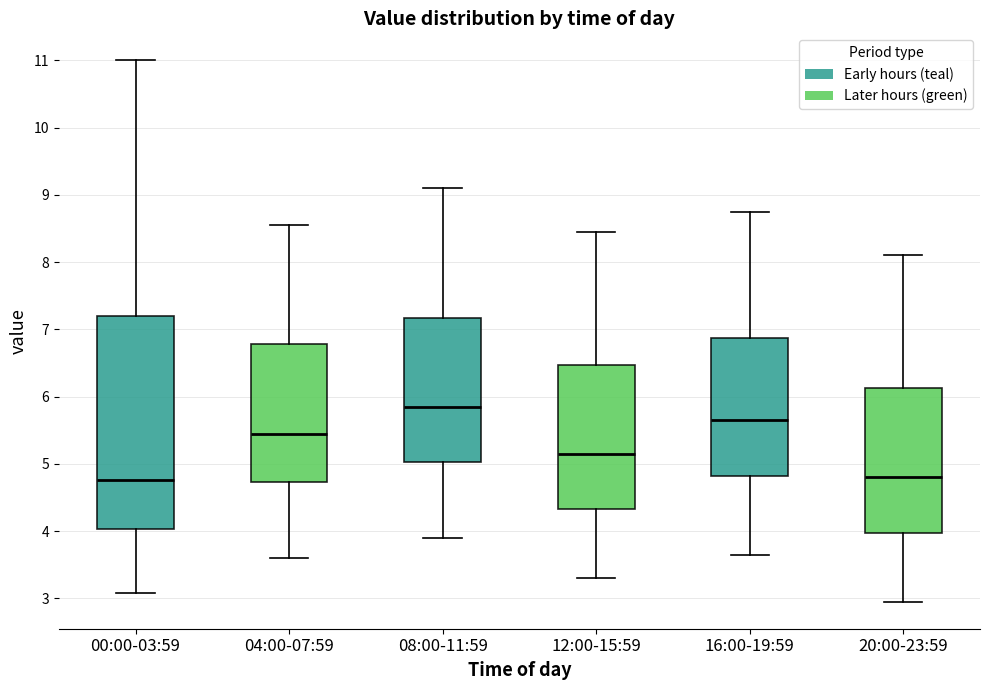

Where does the upper whisker of the box for 12:00-15:59 end on the y-axis? The values are not printed on the chart, so give them approximately, as read against the axis.

8.5